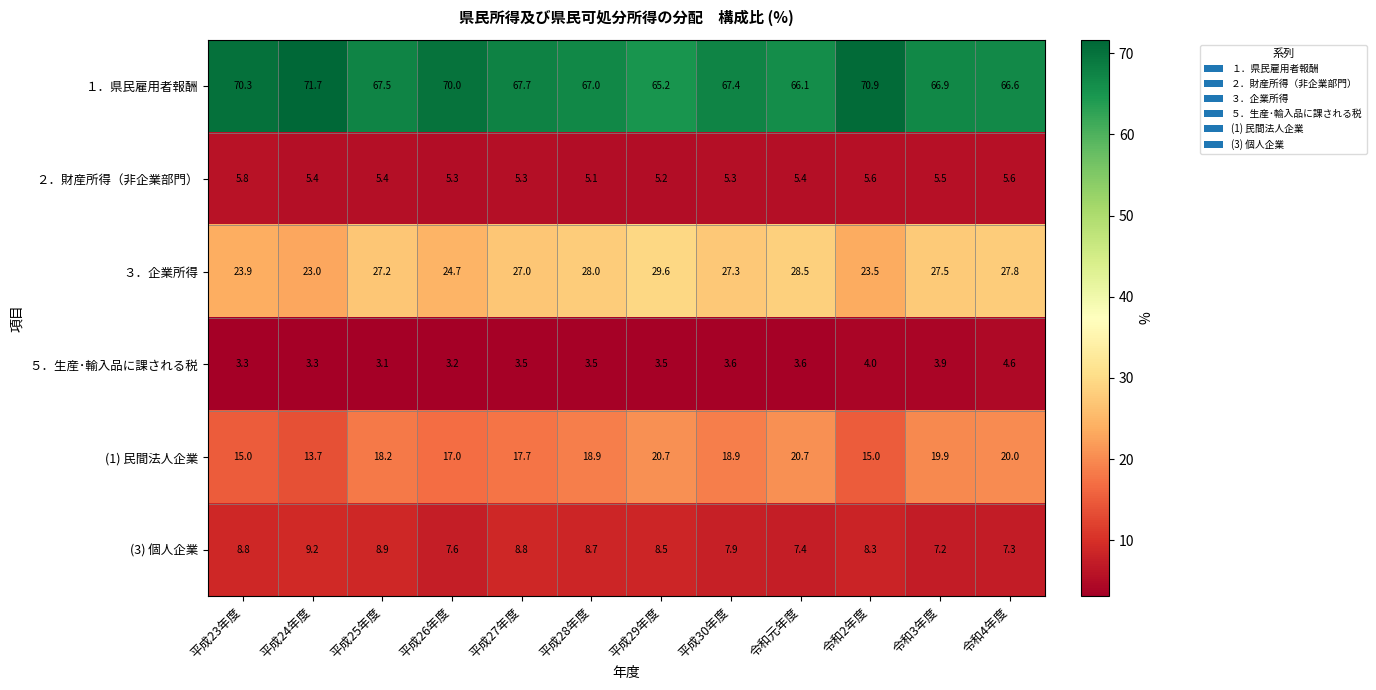

How many distinct data groups are displayed?

6